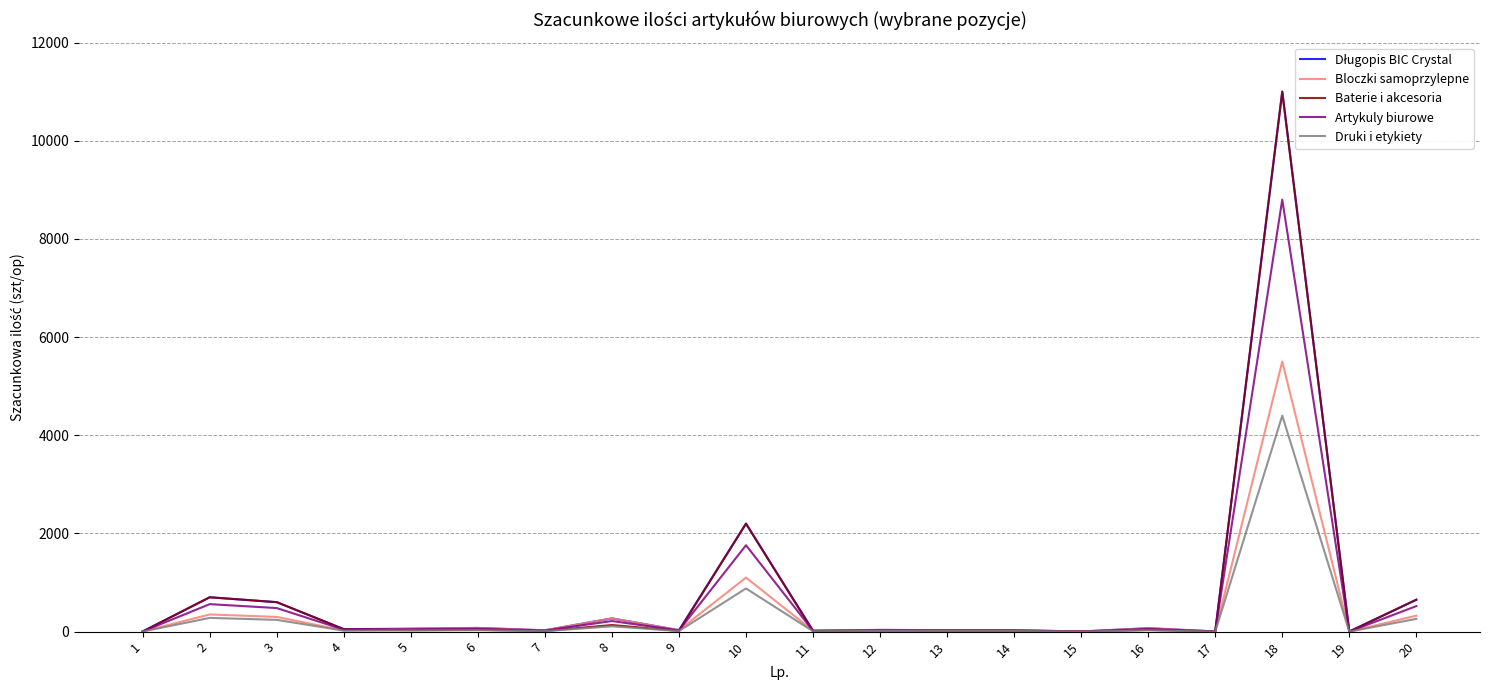

Which series has the widest spread of values?

Baterie i akcesoria